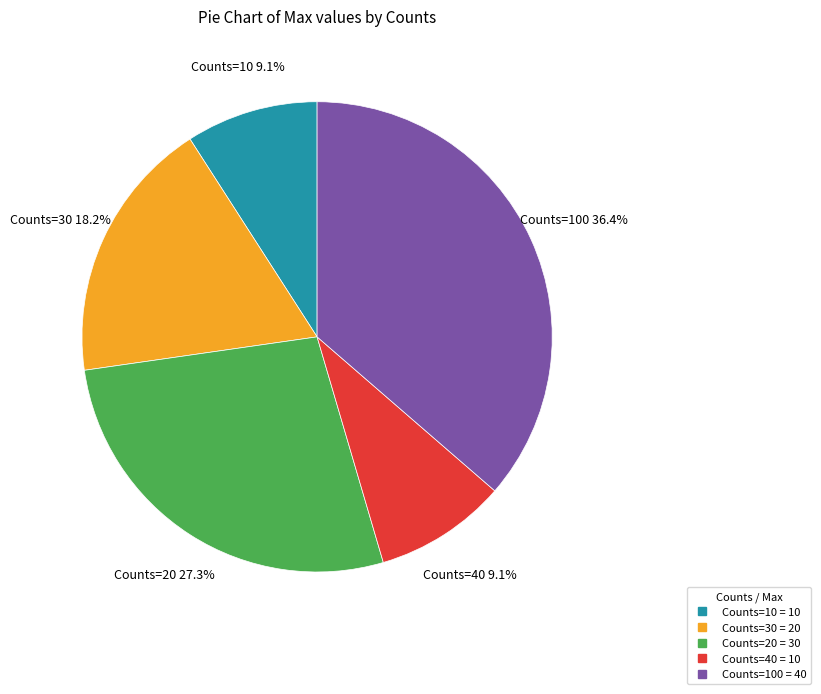

Is there a majority slice in this chart?

No